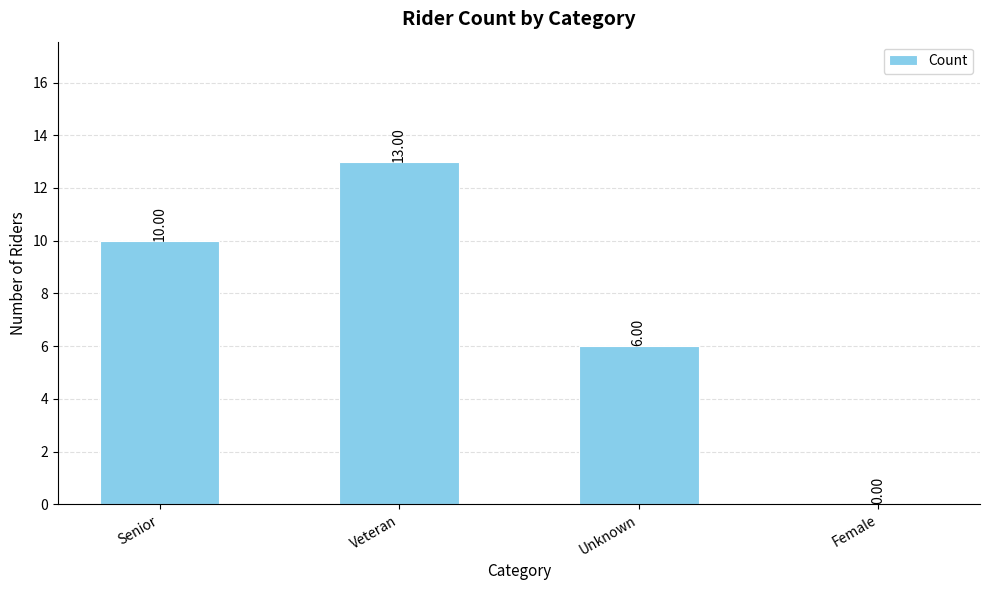

At which label is the value closest to 6?

Unknown